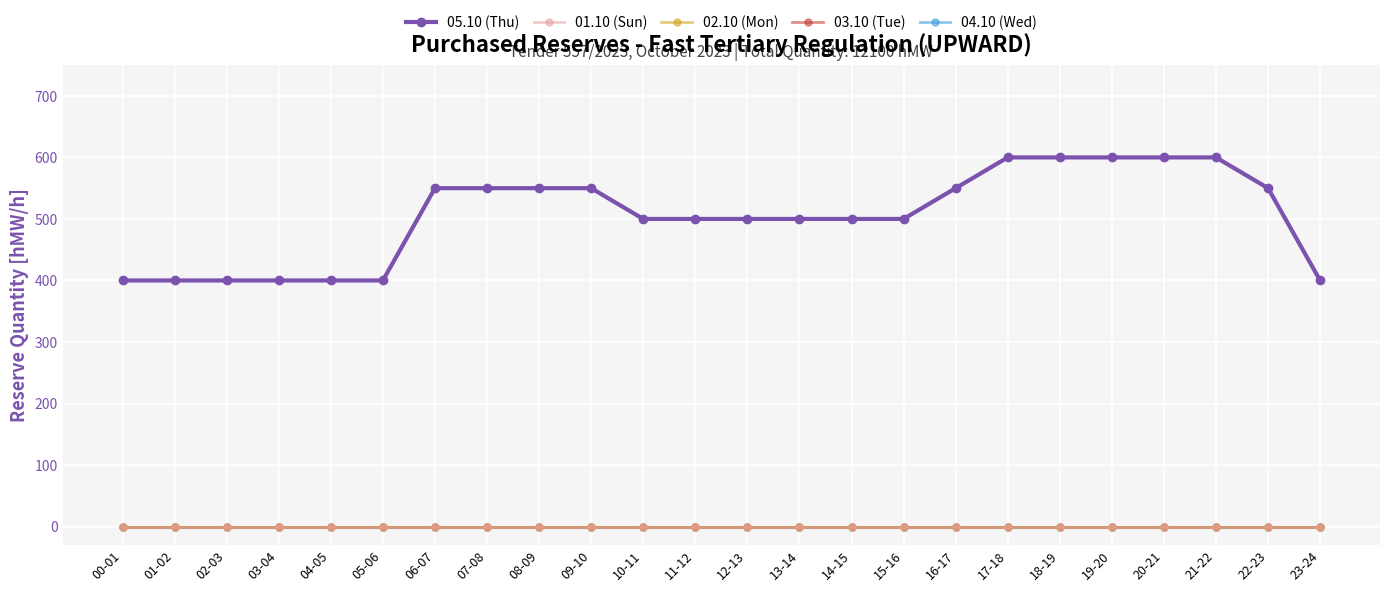

Is the value of 02.10 (Mon) at 02-03 greater than the value of 01.10 (Sun) at 19-20?

No